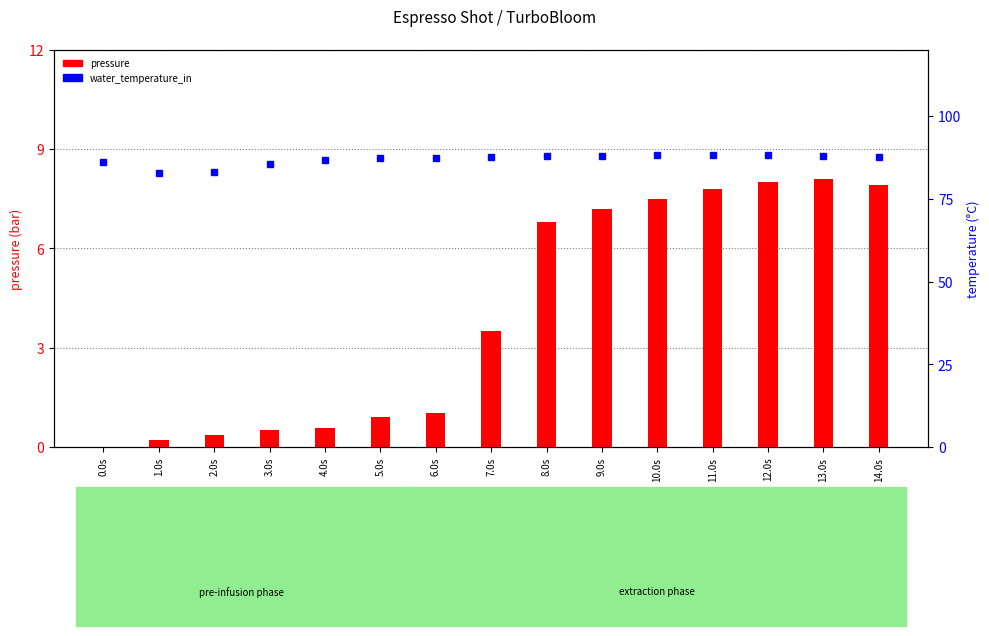

Rank the series by their maximum value, from lowest to highest.

pressure, water_temperature_in